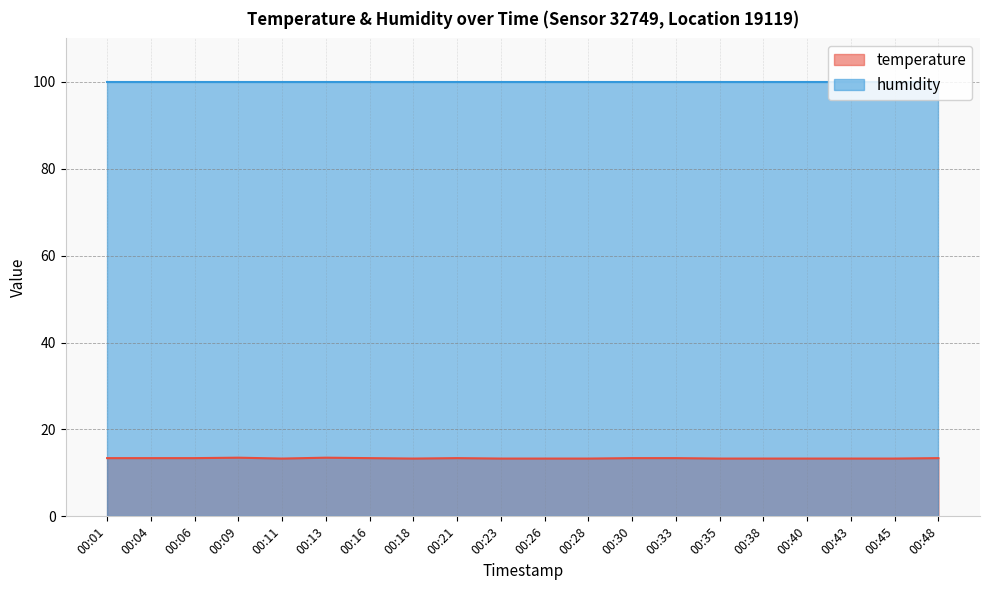

What is the change in value from 00:26 to 00:30?

+0.1